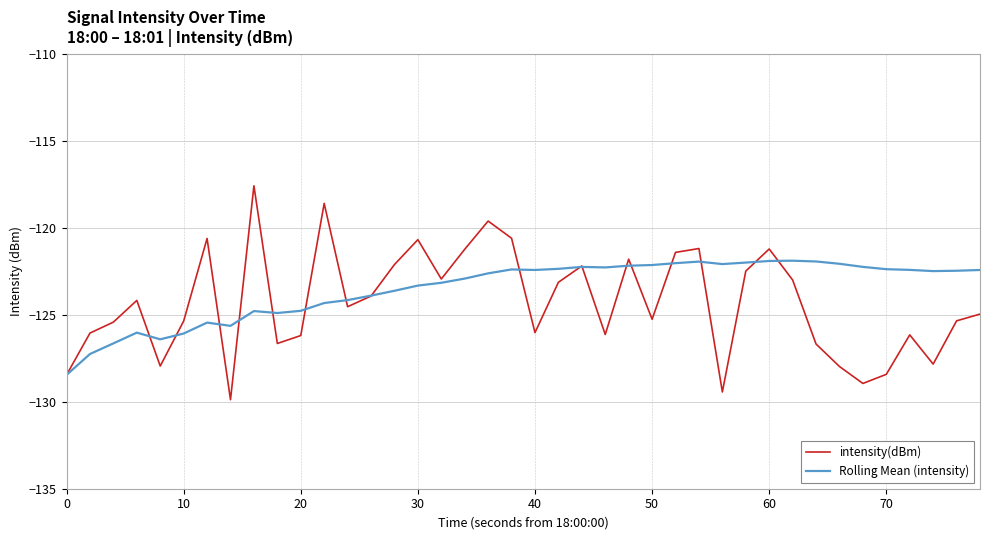

List the series in order of their peak value, lowest first.

Rolling Mean (intensity), intensity(dBm)